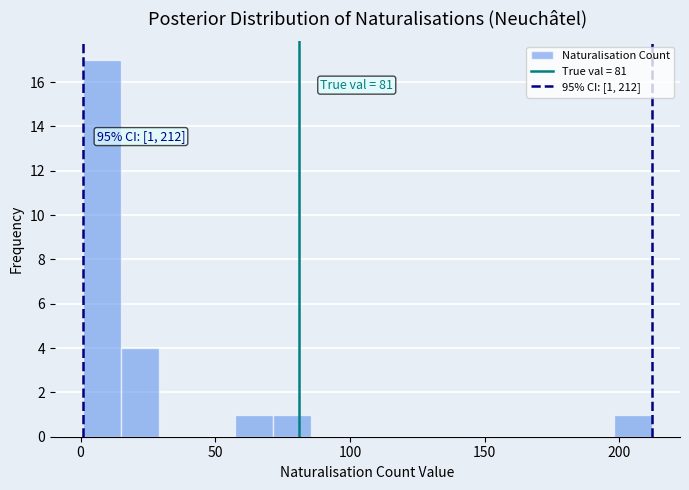

Read against the x-axis, roughly where is the centre of the tallest bar?

10